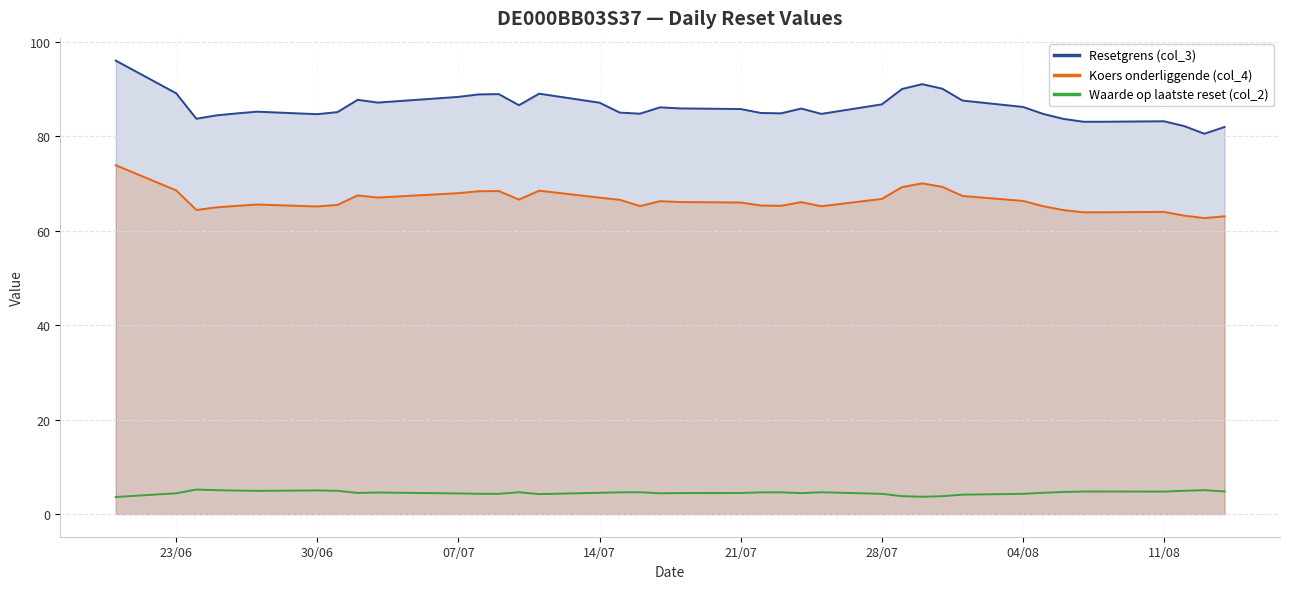

What is the maximum value for Waarde op laatste reset (col_2)?

5.2